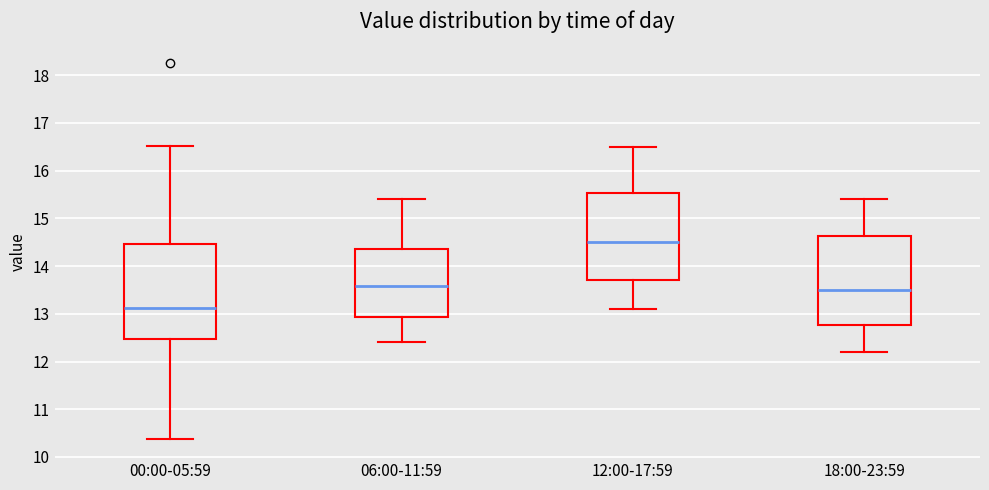

Which box is the tallest, from its lower edge to its upper edge?

00:00-05:59